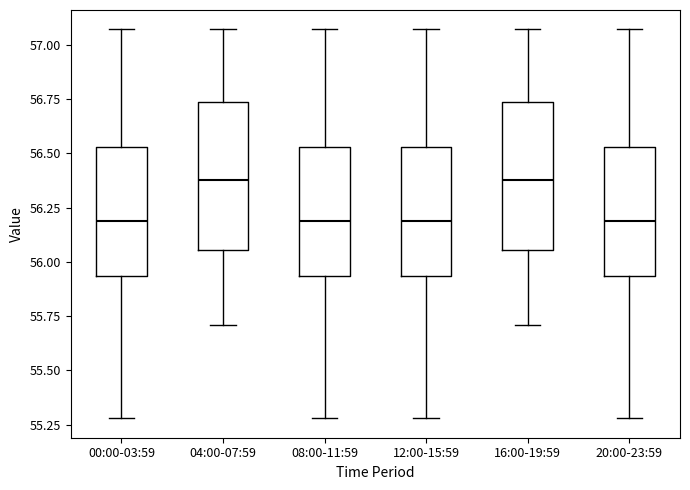

Where is the lower edge of the box for 20:00-23:59 on the y-axis? The values are not printed on the chart, so give them approximately, as read against the axis.

55.95